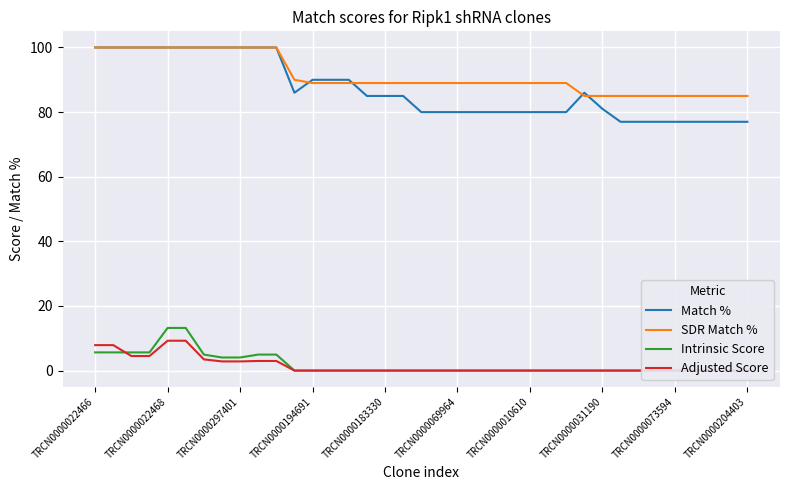

What is the spread (max minus min) of values at 17?

89.0